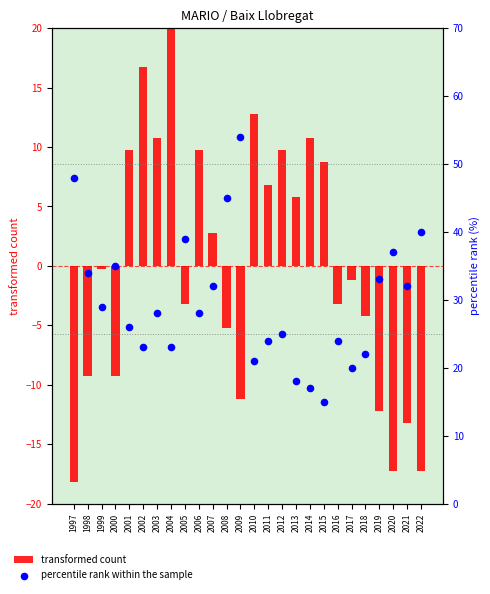

At how many categories does at least one series exceed 43?

3